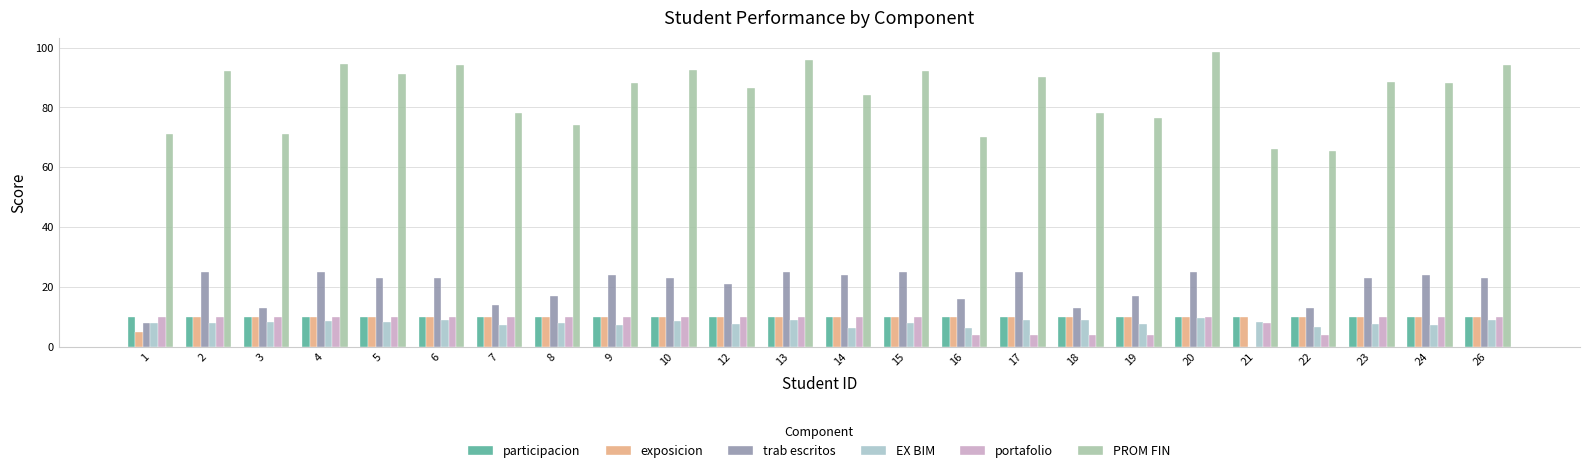

At which category is the sum across all series the highest?

20